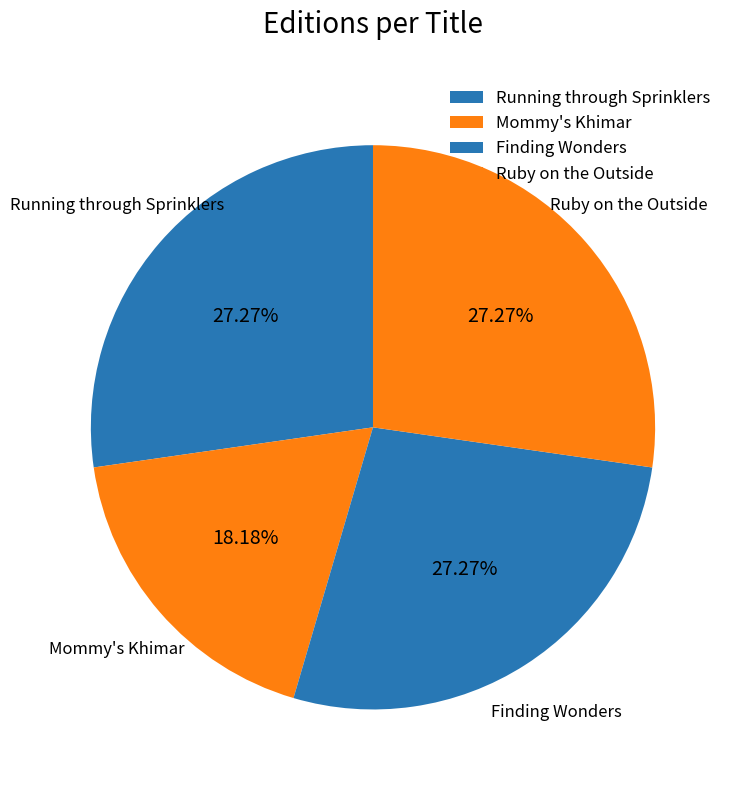

Approximately how many times larger is the value at Ruby on the Outside compared to Finding Wonders?

1.0